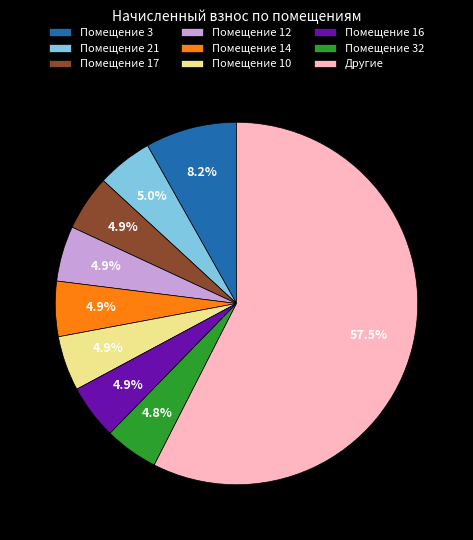

How many segments does this pie chart have?

9